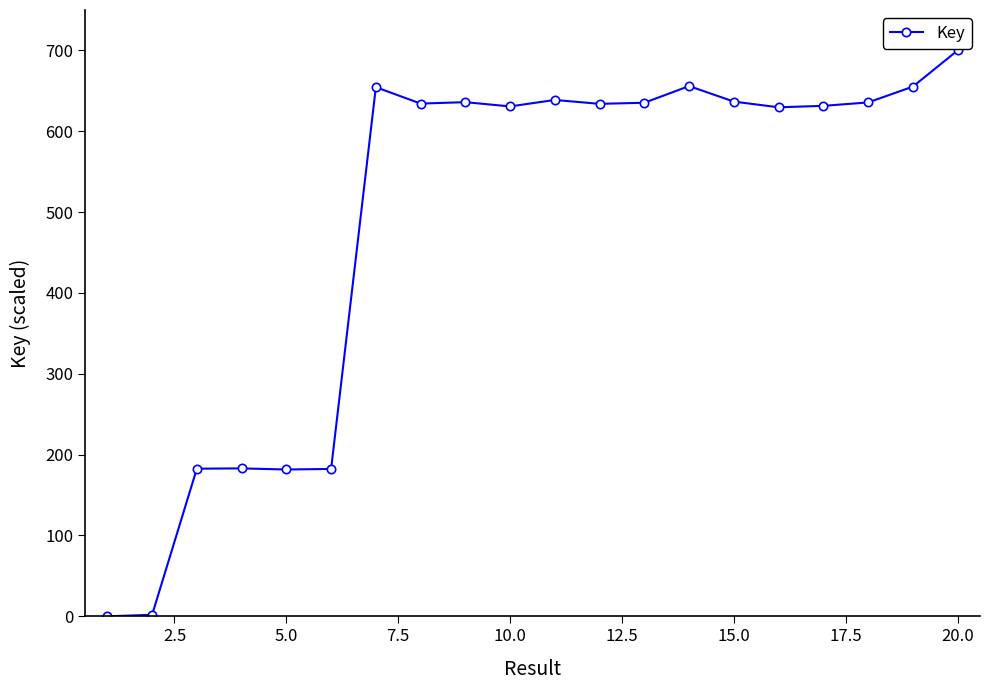

Count the number of categories in the chart.

20